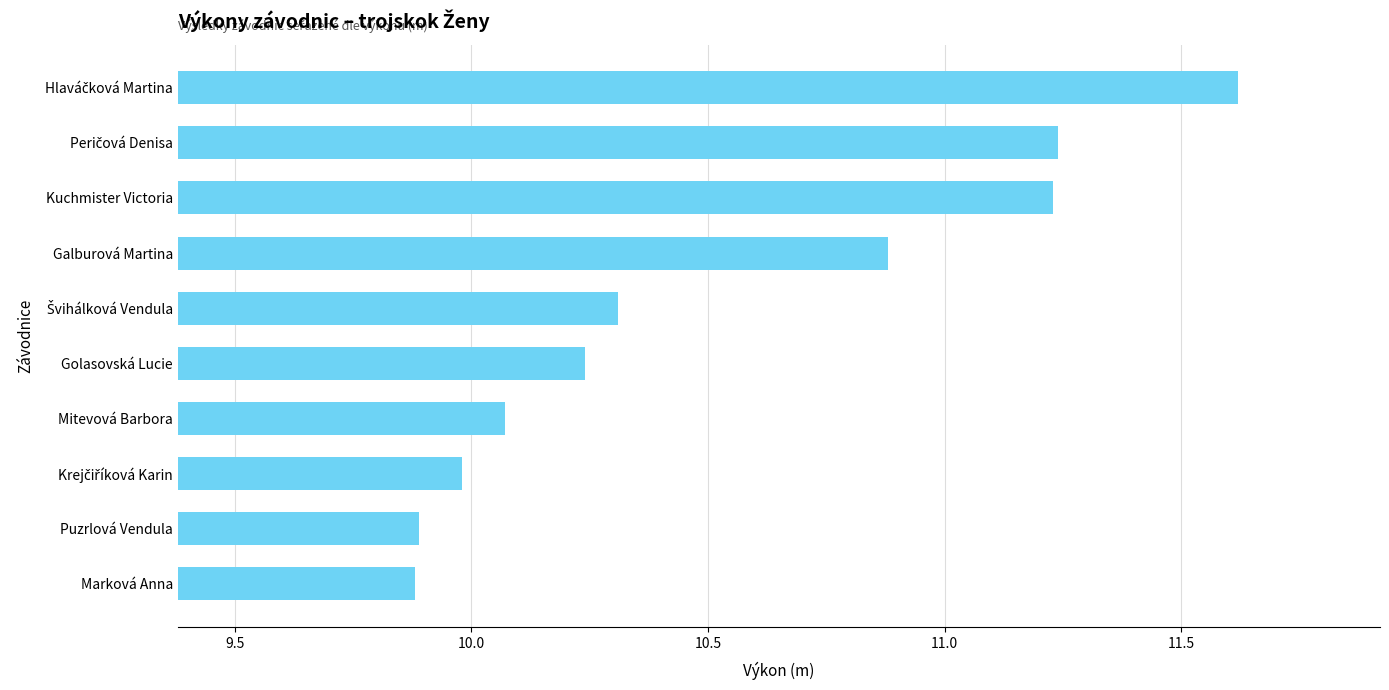

How many series are shown in this chart?

1